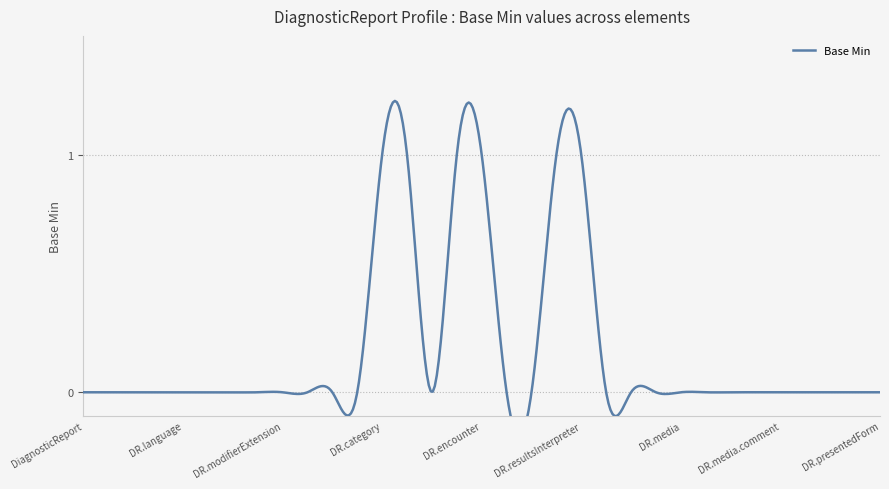

Rank the categories by value from lowest to highest.

DiagnosticReport, DiagnosticReport.id, DiagnosticReport.meta, DiagnosticReport.implicitRules, DiagnosticReport.language, DiagnosticReport.text, DiagnosticReport.contained, DiagnosticReport.extension, DiagnosticReport.modifierExtension, DiagnosticReport.identifier, DiagnosticReport.basedOn, DiagnosticReport.status, DiagnosticReport.code, DiagnosticReport.effective[x], DiagnosticReport.issued, DiagnosticReport.specimen, DiagnosticReport.result, DiagnosticReport.imagingStudy, DiagnosticReport.media, DiagnosticReport.media.id, DiagnosticReport.media.extension, DiagnosticReport.media.modifierExtension, DiagnosticReport.media.comment, DiagnosticReport.media.link, DiagnosticReport.conclusion, DiagnosticReport.conclusionCode, DiagnosticReport.presentedForm, DiagnosticReport.category, DiagnosticReport.category(Lab), DiagnosticReport.subject, DiagnosticReport.encounter, DiagnosticReport.performer, DiagnosticReport.resultsInterpreter